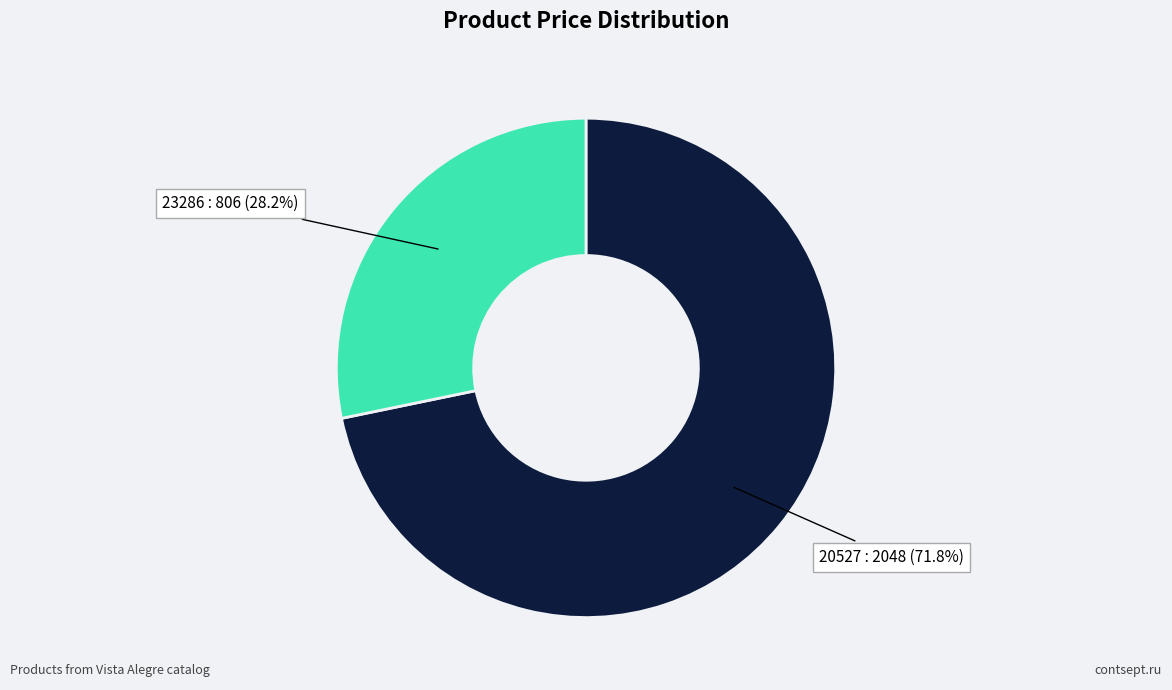

True or false: 23286 accounts for 28% of the total.

True